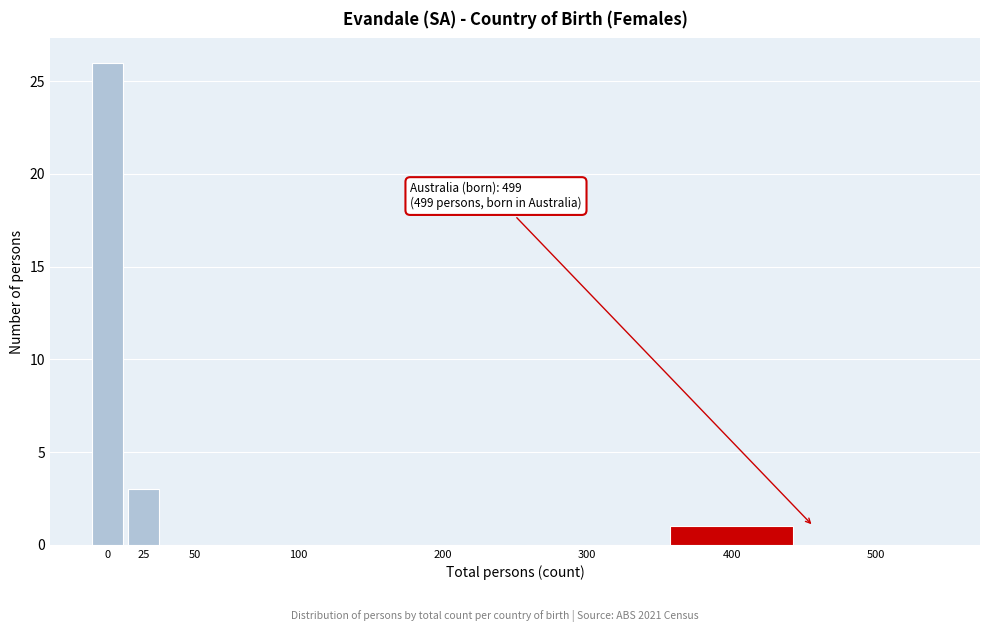

Reading left to right, what are all the values shown in this chart?

0=26	25=3	50=0	100=0	200=0	300=0	400=1	500=0